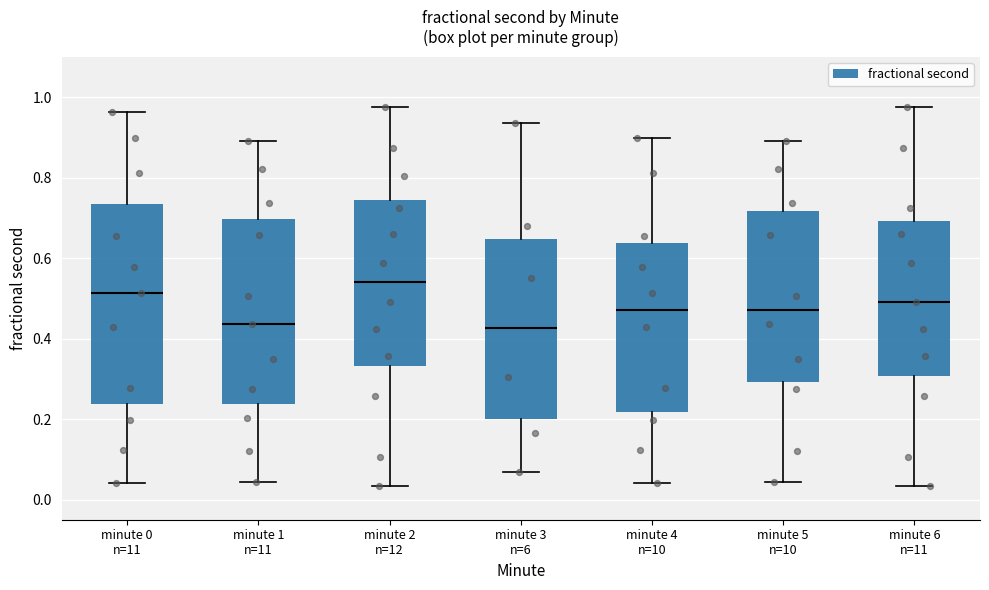

Comparing the boxes themselves (not the whiskers), which one is the tallest?

minute 0 n=11